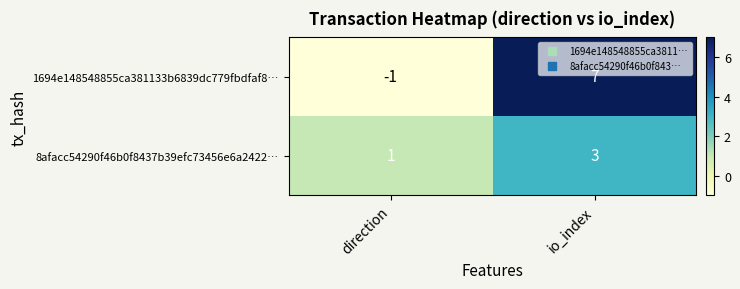

At how many categories does at least one series exceed 4?

1